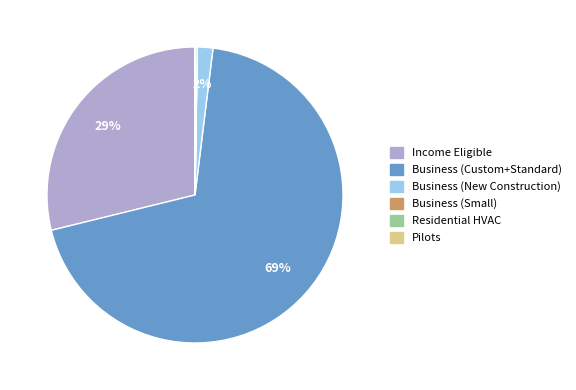

What is the majority slice?

Business (Custom+Standard)